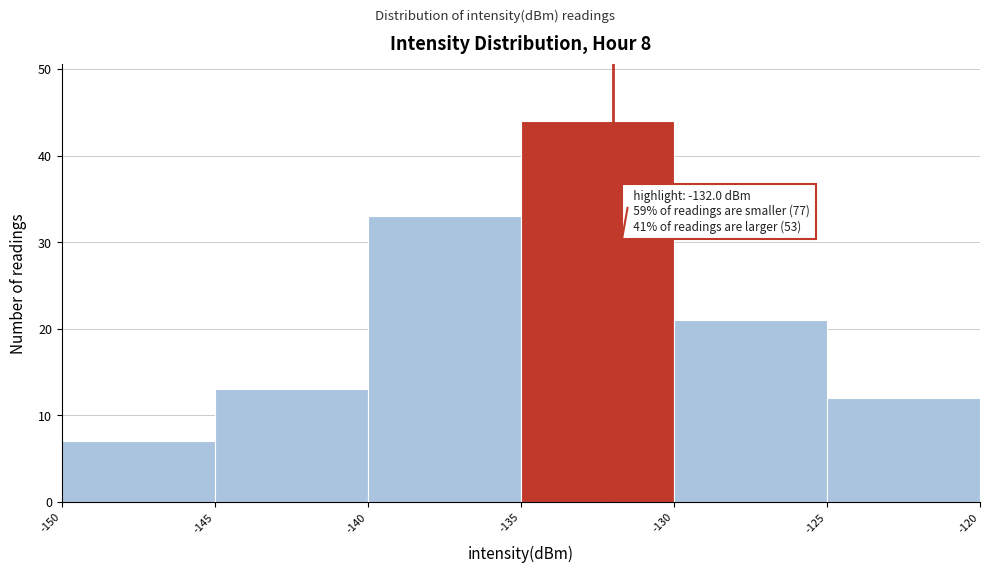

Which range on the x-axis has the tallest bar?

-135 to -130